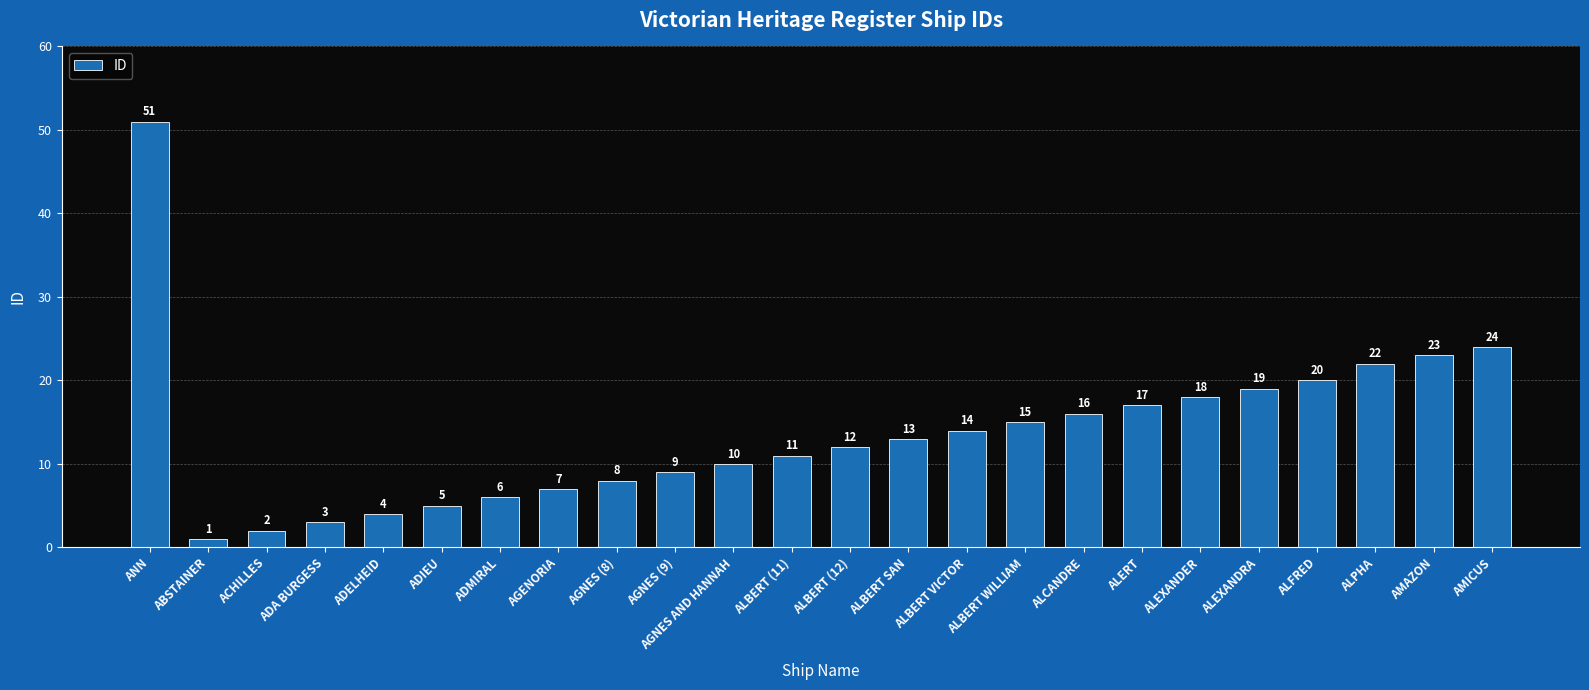

What is the minimum value shown in the chart?

1